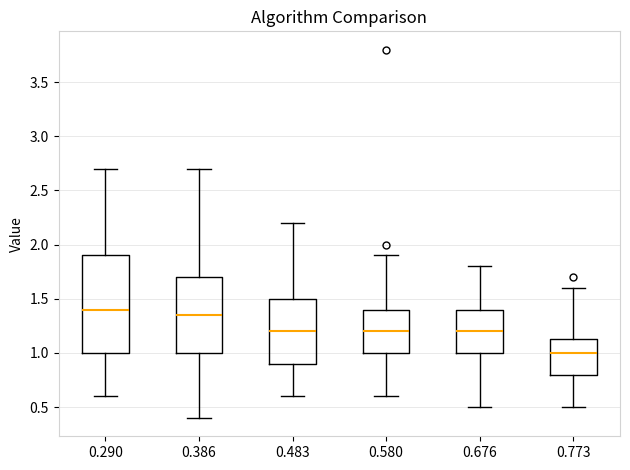

Which box's median line is the lowest?

0.773